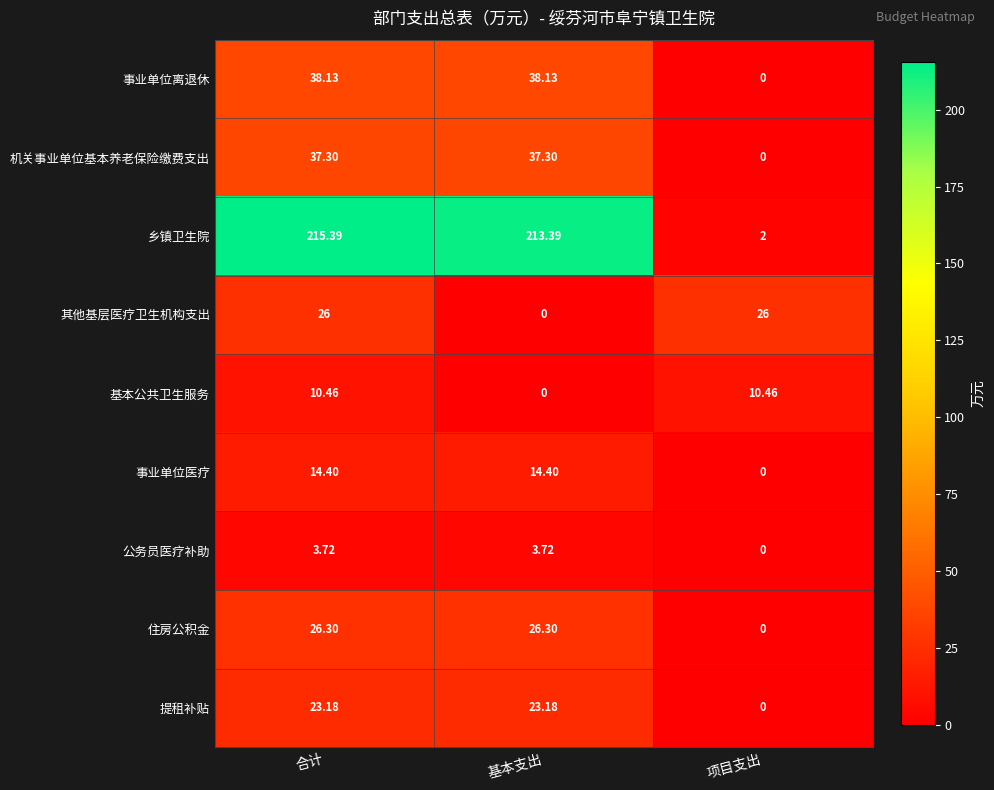

Rank the series by their maximum value, from highest to lowest.

乡镇卫生院, 事业单位离退休, 机关事业单位基本养老保险缴费支出, 住房公积金, 其他基层医疗卫生机构支出, 提租补贴, 事业单位医疗, 基本公共卫生服务, 公务员医疗补助